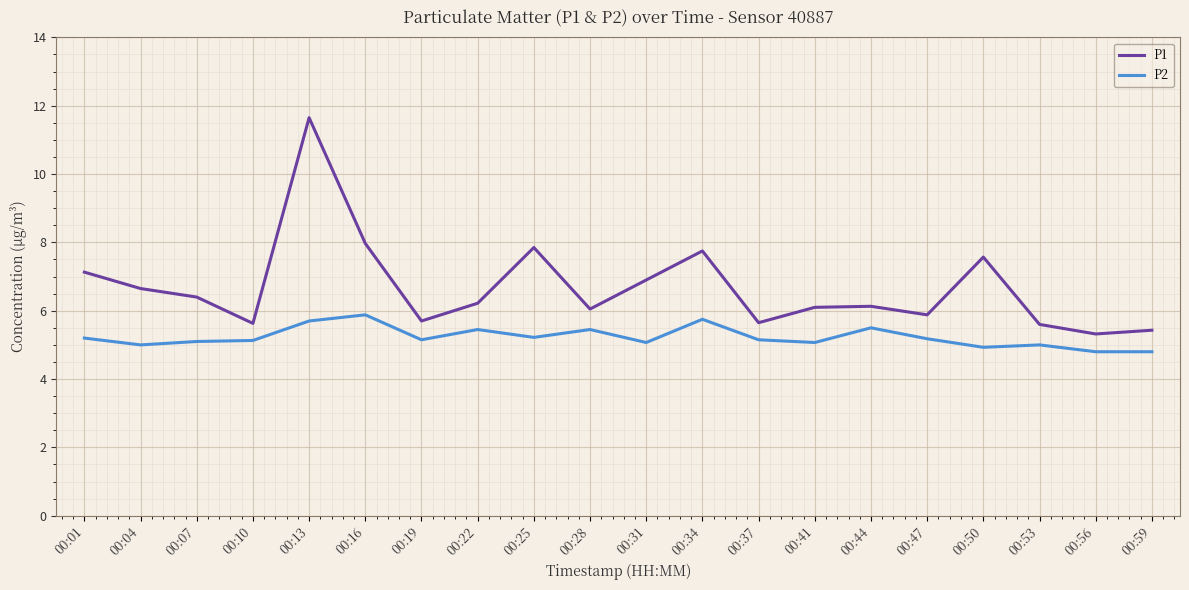

True or false: P1 has a value of 5.7 at 00:37.

True